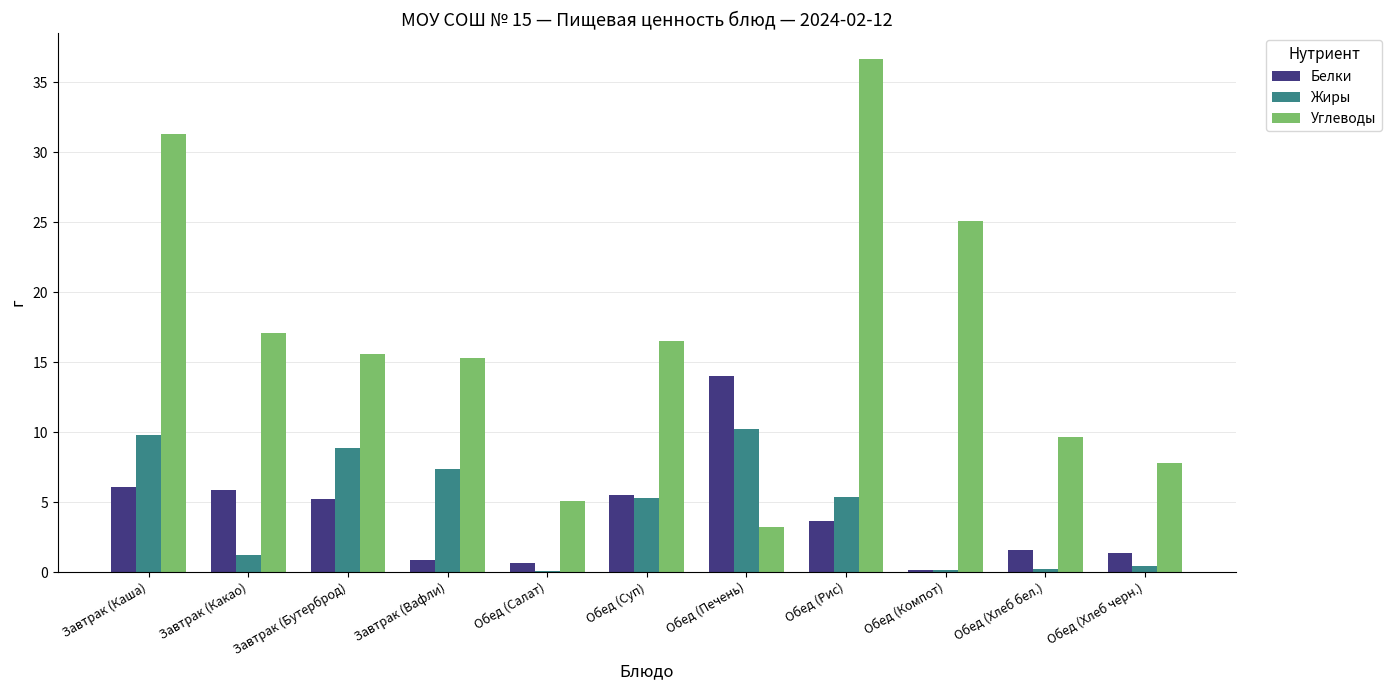

What is the total value across all series at Обед (Салат)?

5.8